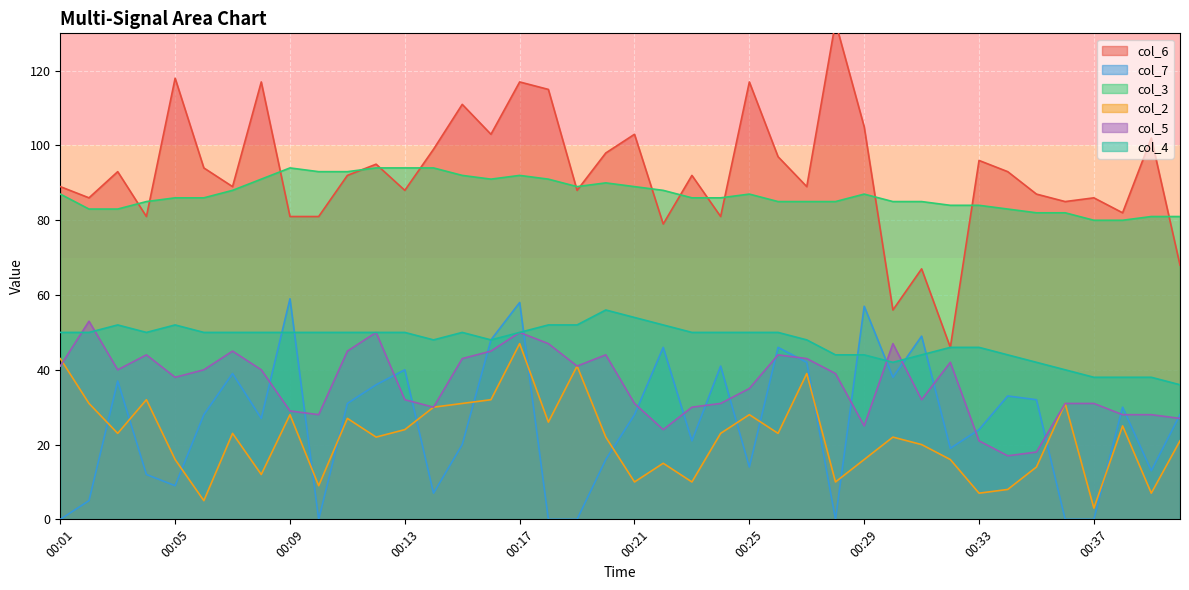

What is the sum of all col_6 values?

3699